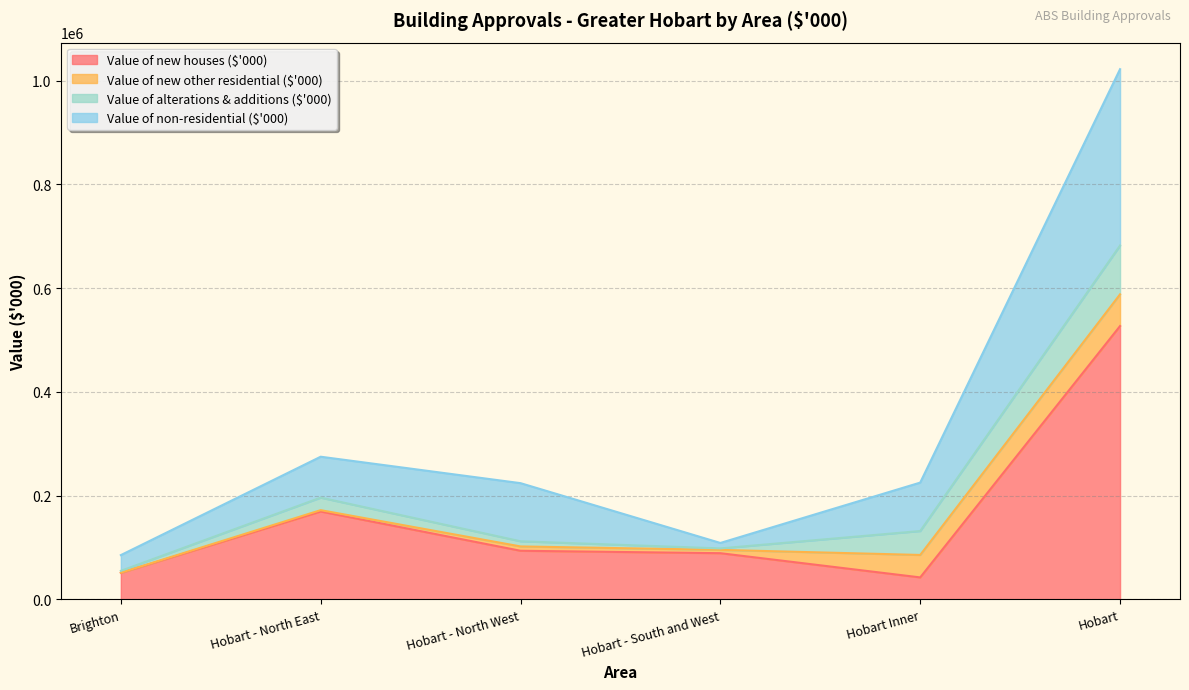

What is the highest value of the Value of new houses ($'000) series?

526993.2